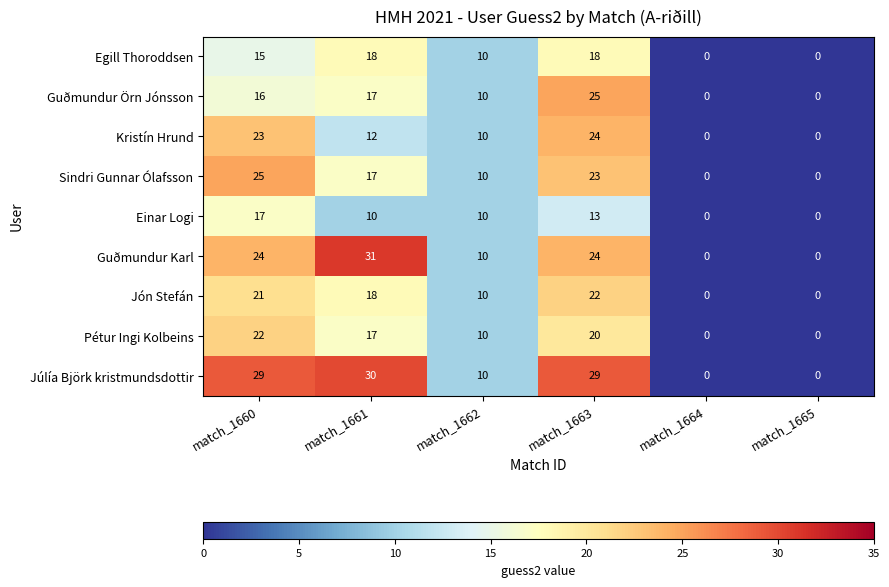

What is the difference between the maximum and minimum values in the Egill Thoroddsen series?

18